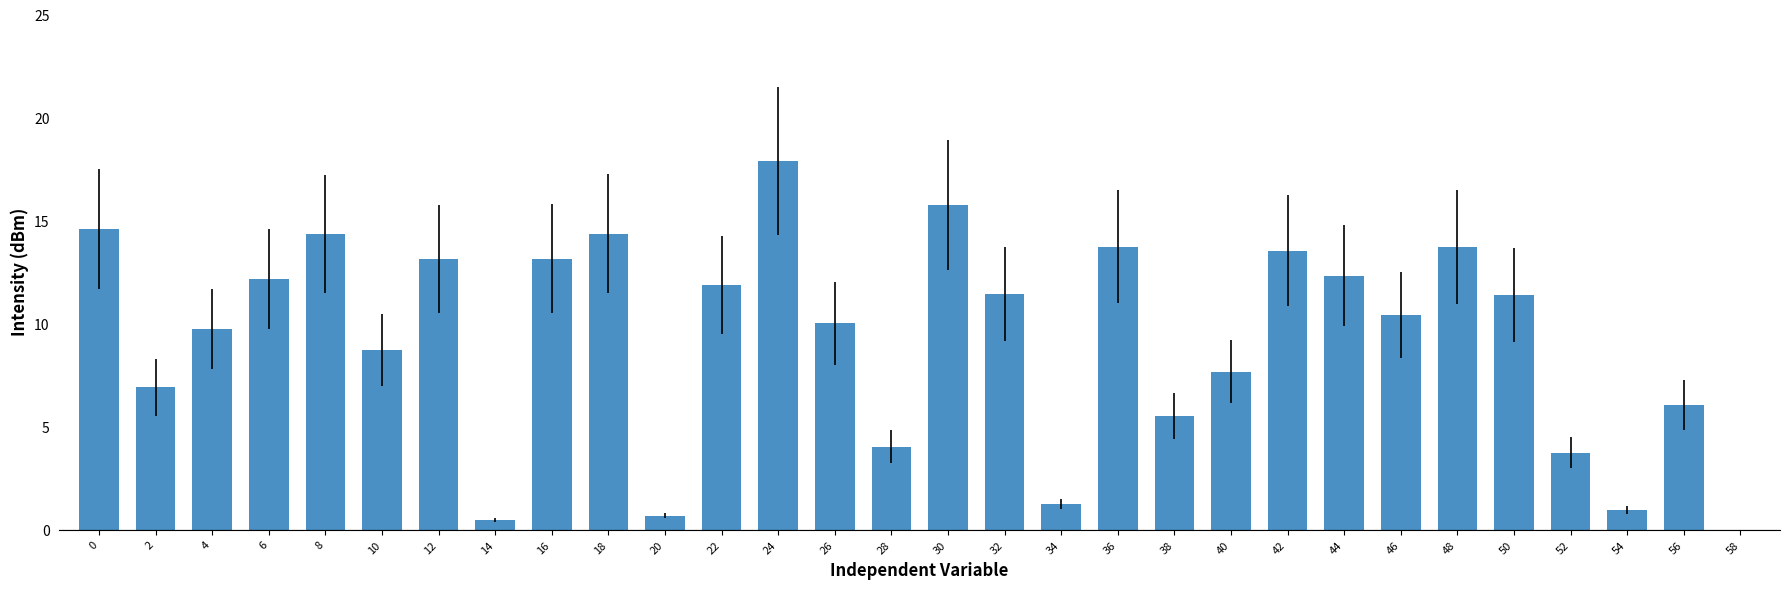

What is the sum of all values?

279.8